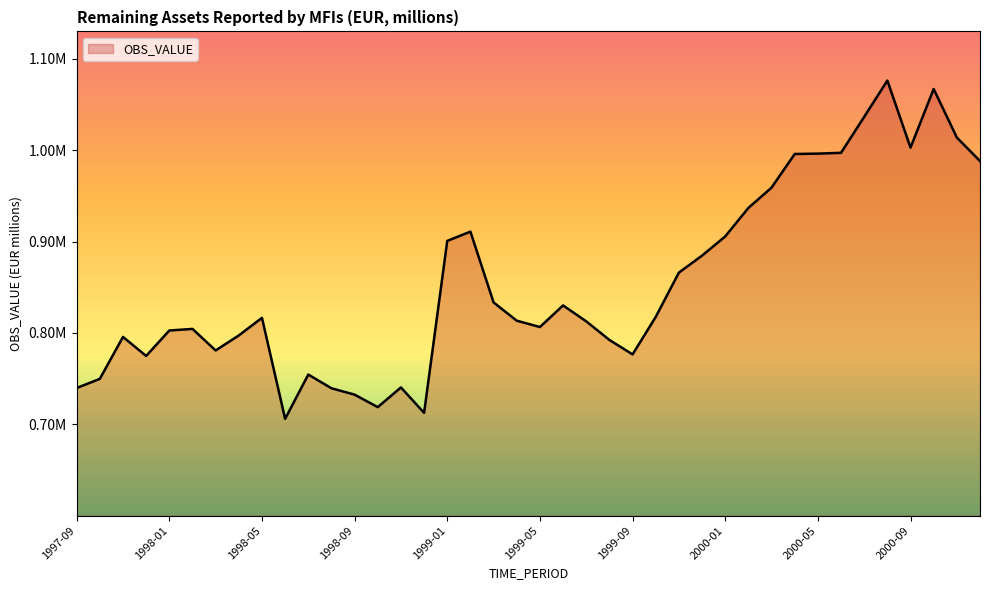

Is this an area chart (filled region under the line)?

Yes